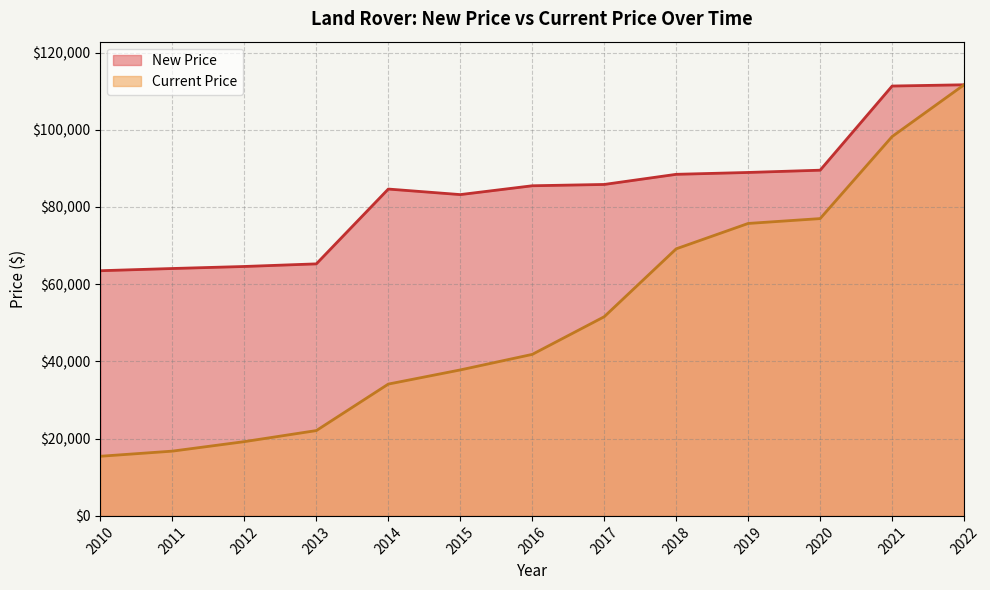

Is it true that Current Price equals 75746 at 2019?

True